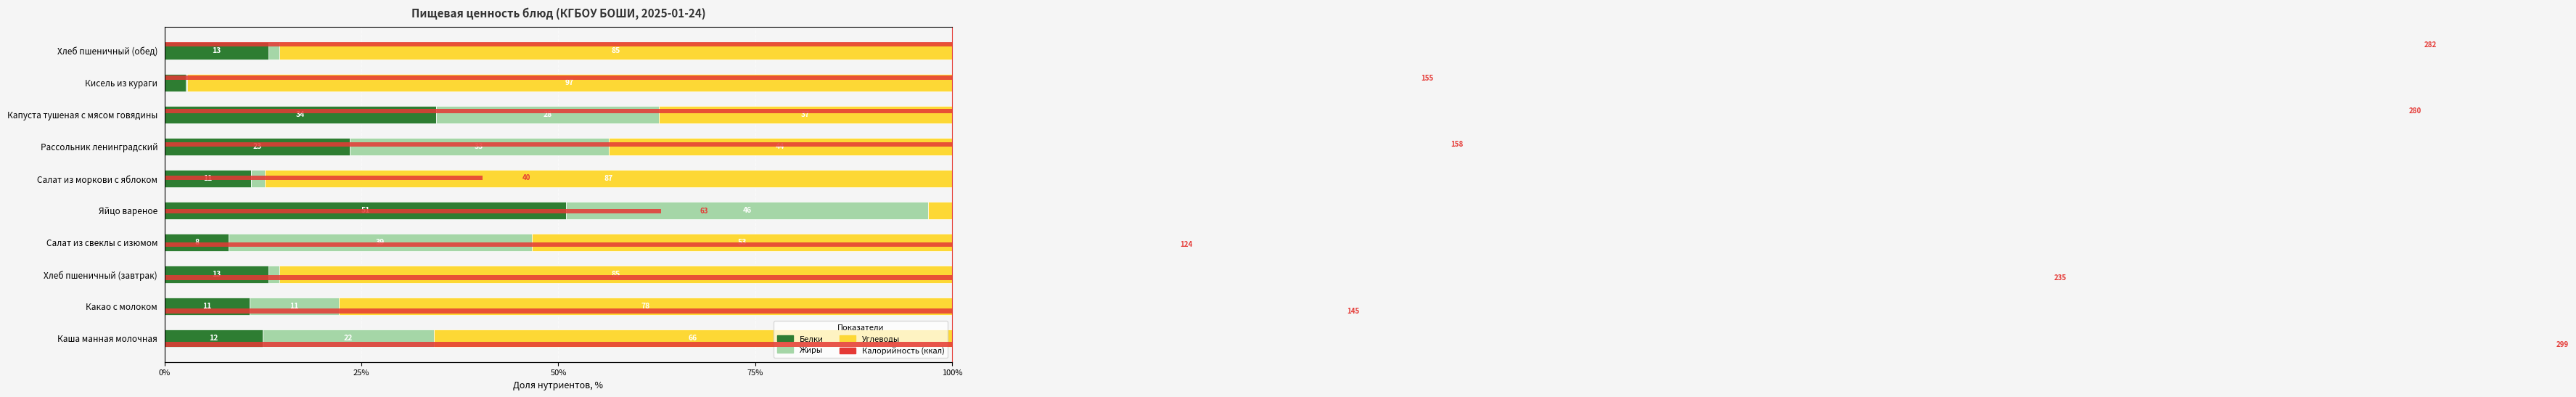

What is the minimum value shown in the chart?

0.2